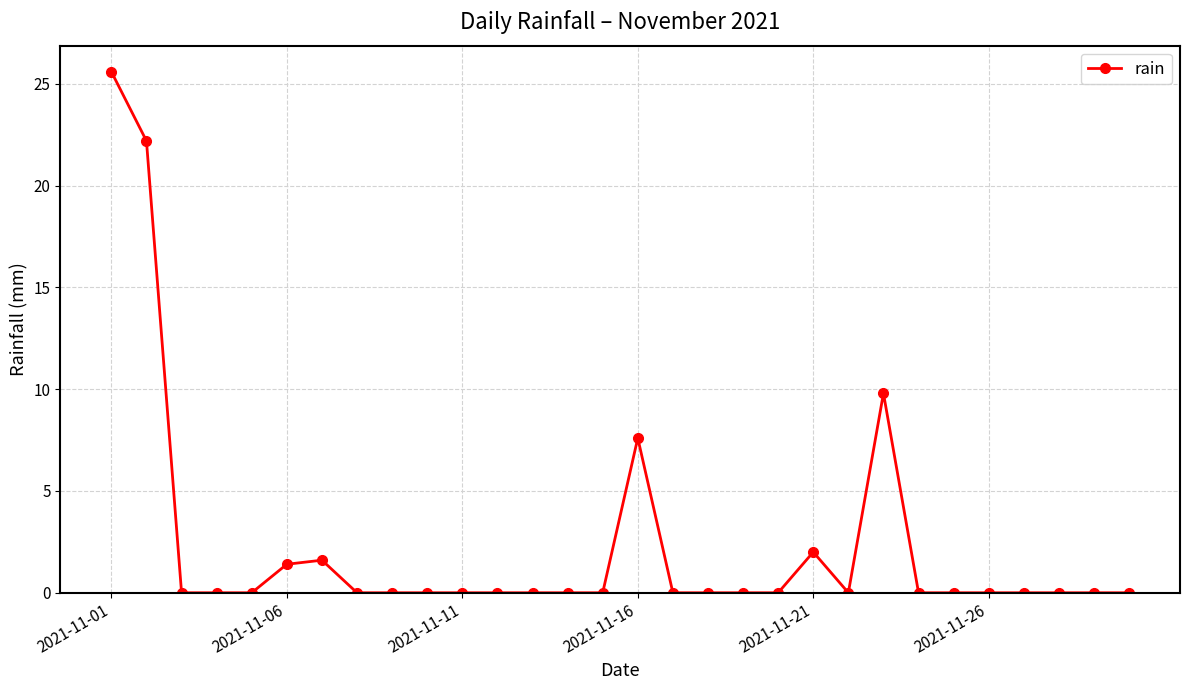

True or false: there are more than 0 points higher than both neighbors.

True